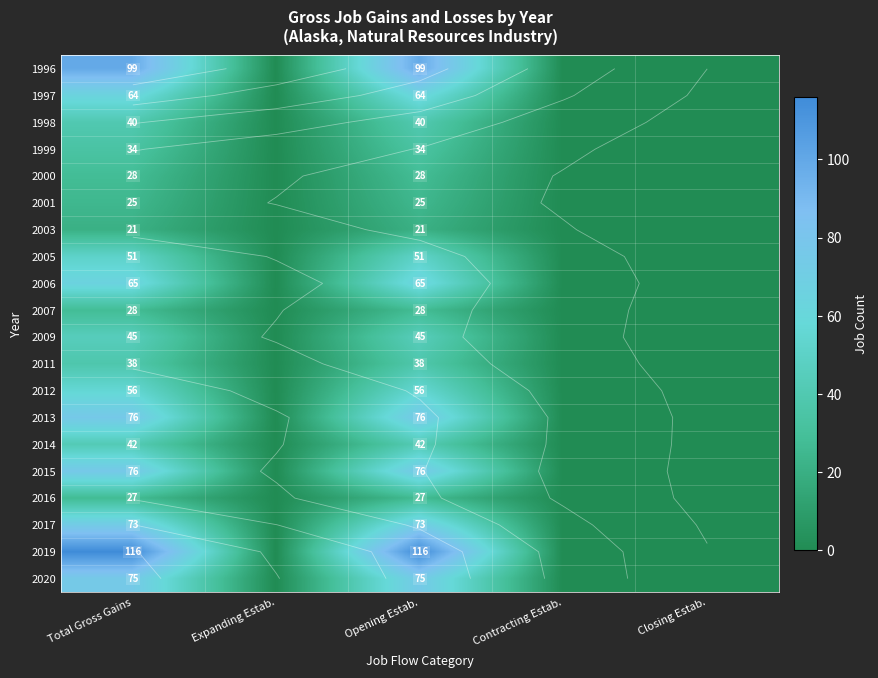

Between Total Gross Gains and Contracting Estab., which series saw the biggest shift?

2019